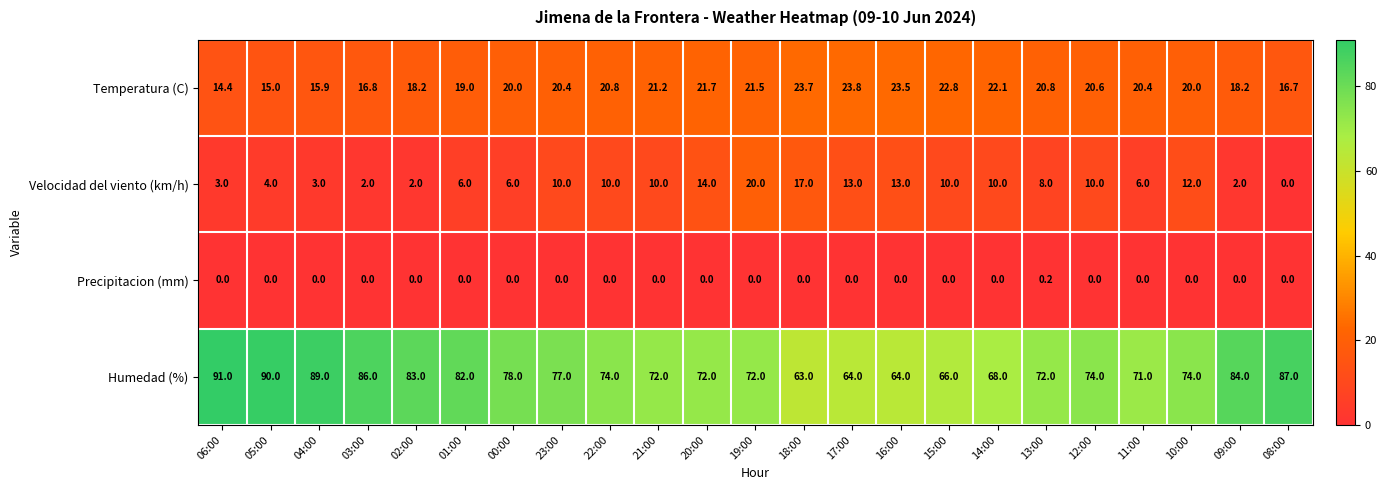

What is the difference between the maximum and minimum values in the Velocidad del viento (km/h) series?

20.0